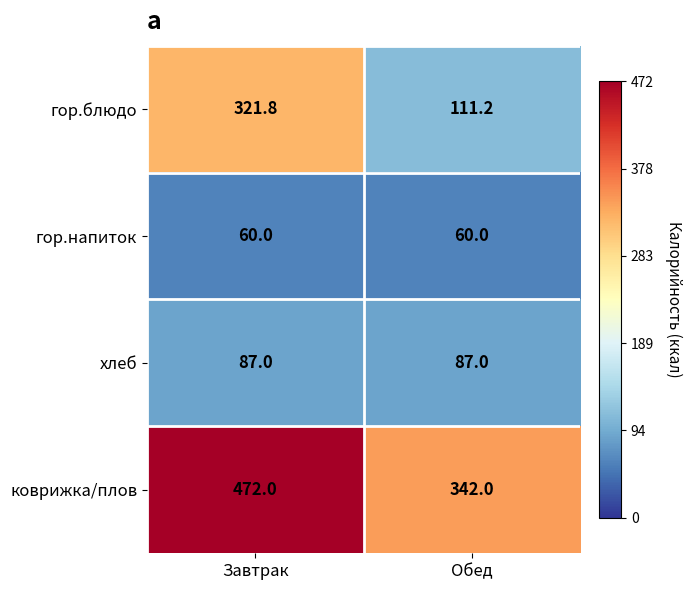

The хлеб series shows 87.0 at Обед. True or false?

True